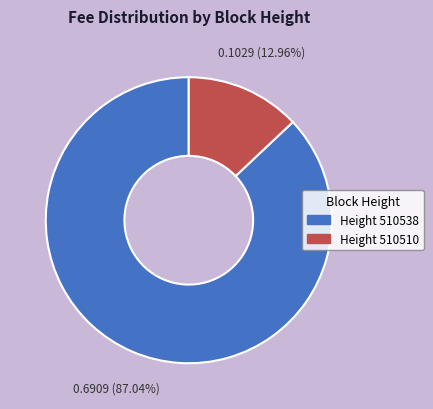

How many slices are in this pie chart?

2